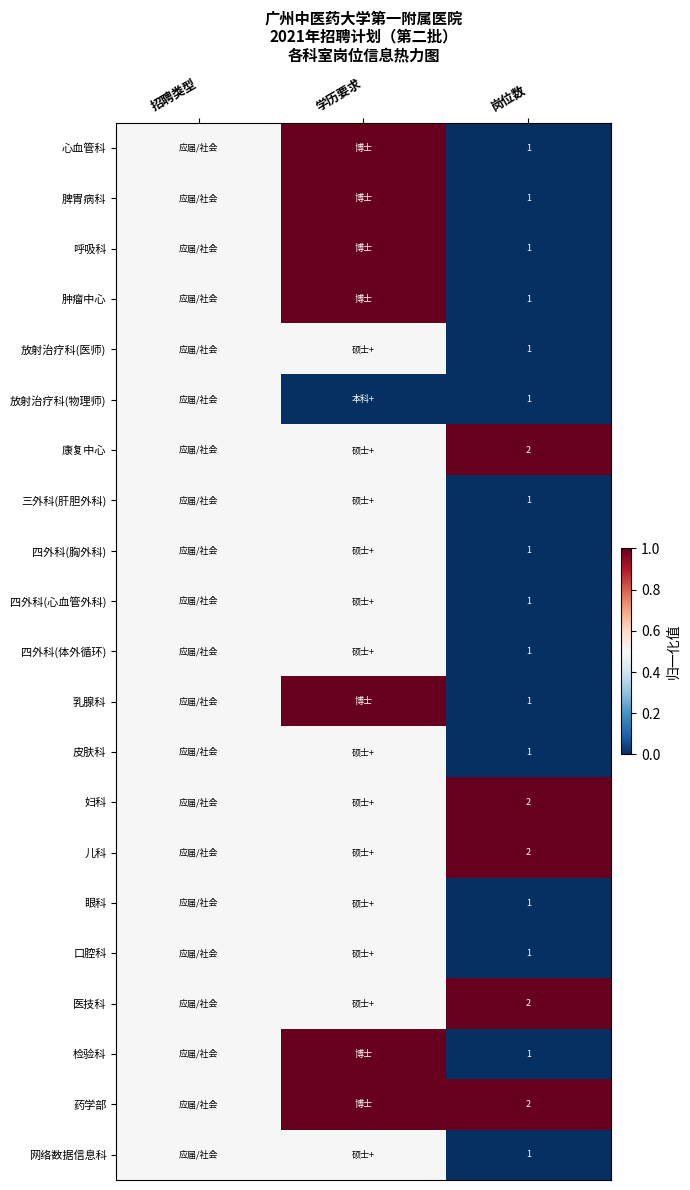

What is the total value across all series at 岗位数?

26.0